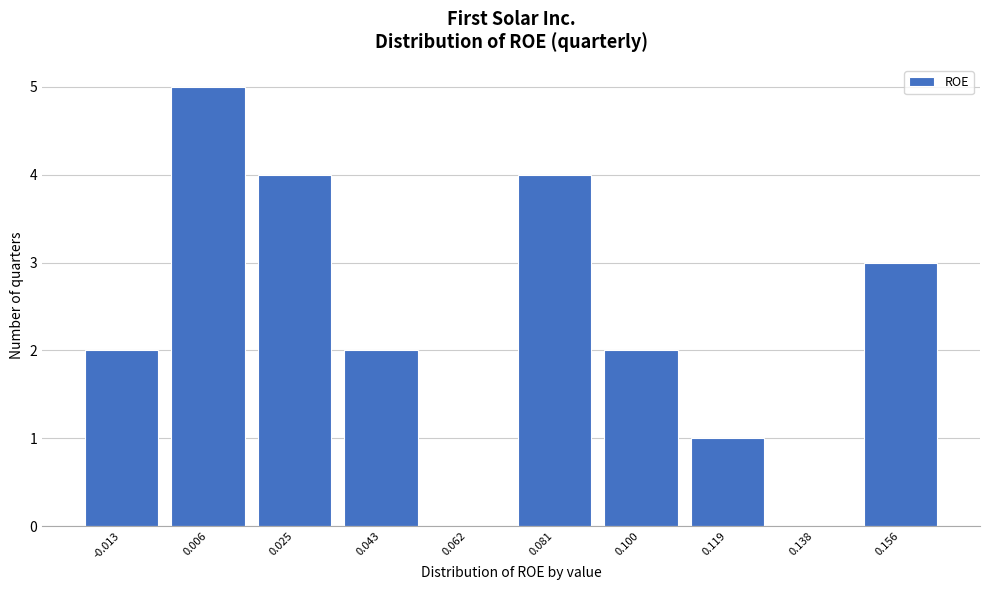

Reading left to right, transcribe this chart: for each bar, give the range it covers on the x-axis and its height. Neither the bar edges nor the heights are printed on the chart, so give them approximately, as read against the axes.

-0.022 to -0.004: 2
-0.004 to 0.016: 5
0.016 to 0.034: 4
0.034 to 0.052: 2
0.052 to 0.072: 0
0.072 to 0.090: 4
0.090 to 0.110: 2
0.110 to 0.128: 1
0.128 to 0.148: 0
0.148 to 0.166: 3